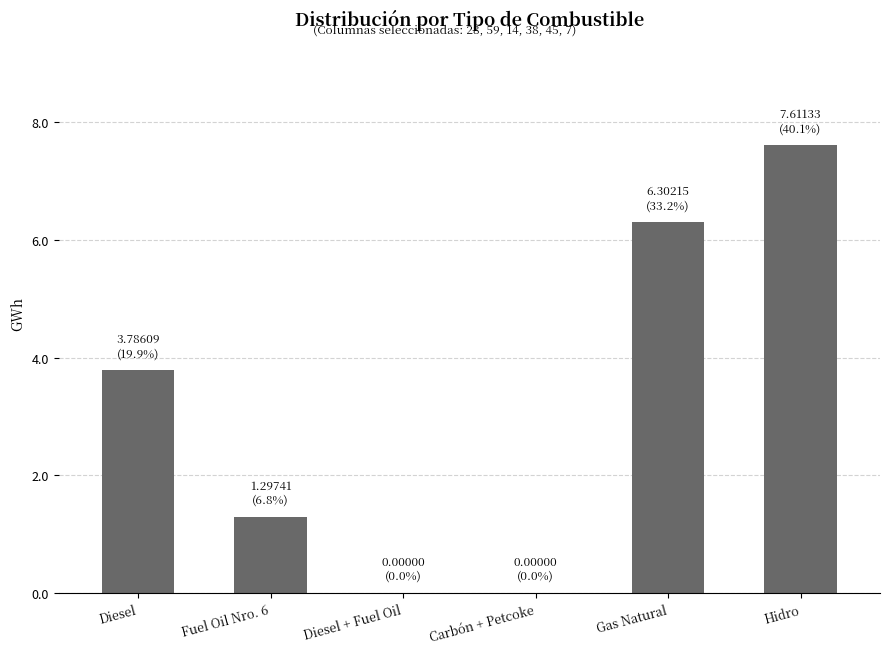

Read the value at Fuel Oil Nro. 6.

1.3